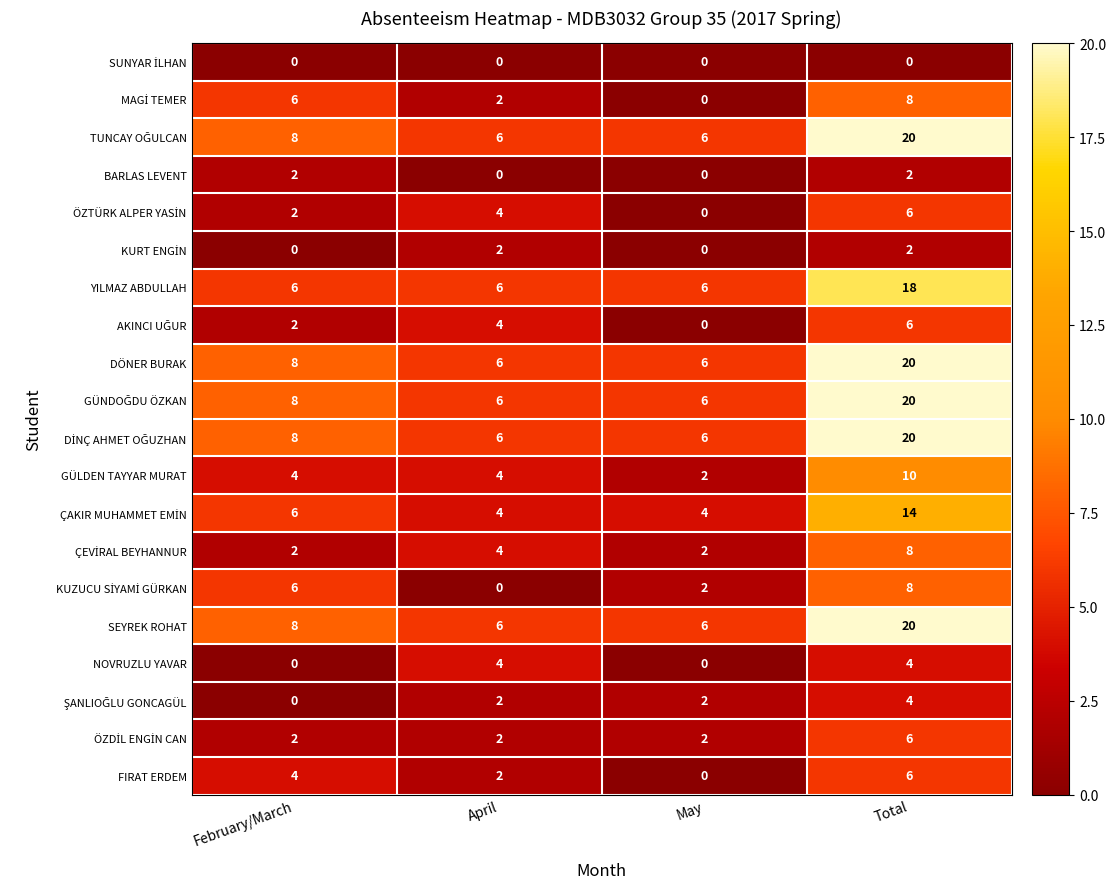

What is the sum of the GÜLDEN TAYYAR MURAT values at April and May?

6